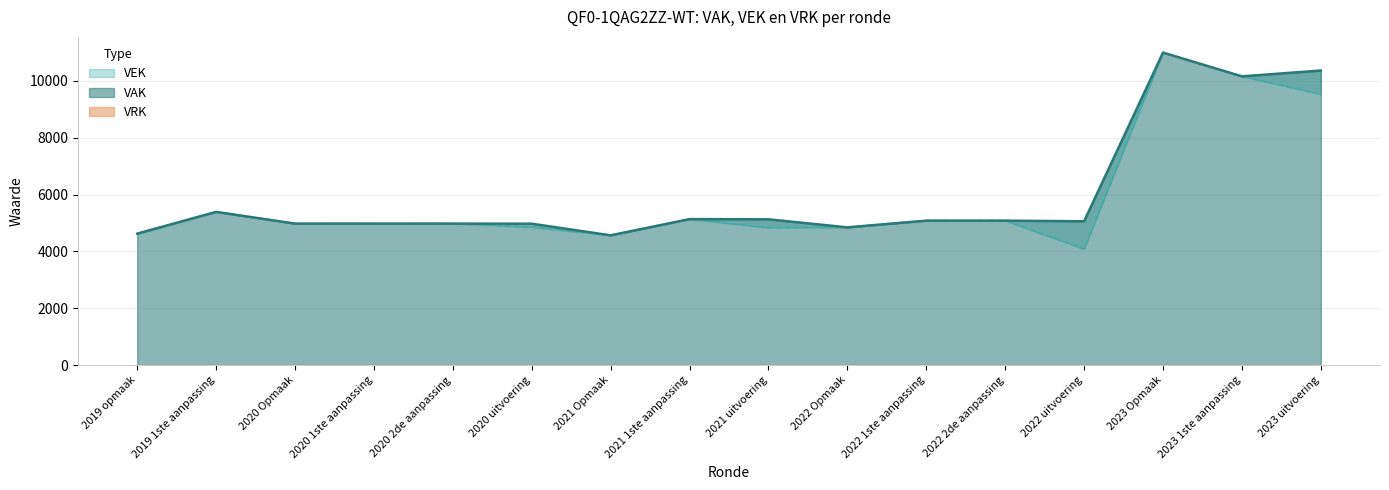

Reading left to right, list all the values displayed in this chart.

VAK: 2019 opmaak=4625	2019 1ste aanpassing=5390	2020 Opmaak=4978	2020 1ste aanpassing=4978	2020 2de aanpassing=4978	2020 uitvoering=4974	2021 Opmaak=4566	2021 1ste aanpassing=5136	2021 uitvoering=5129	2022 Opmaak=4846	2022 1ste aanpassing=5082	2022 2de aanpassing=5082	2022 uitvoering=5060	2023 Opmaak=10988	2023 1ste aanpassing=10153	2023 uitvoering=10357
VEK: 2019 opmaak=4627	2019 1ste aanpassing=5392	2020 Opmaak=4980	2020 1ste aanpassing=4980	2020 2de aanpassing=4980	2020 uitvoering=4854	2021 Opmaak=4568	2021 1ste aanpassing=5138	2021 uitvoering=4834	2022 Opmaak=4848	2022 1ste aanpassing=5084	2022 2de aanpassing=5084	2022 uitvoering=4083	2023 Opmaak=10990	2023 1ste aanpassing=10155	2023 uitvoering=9525